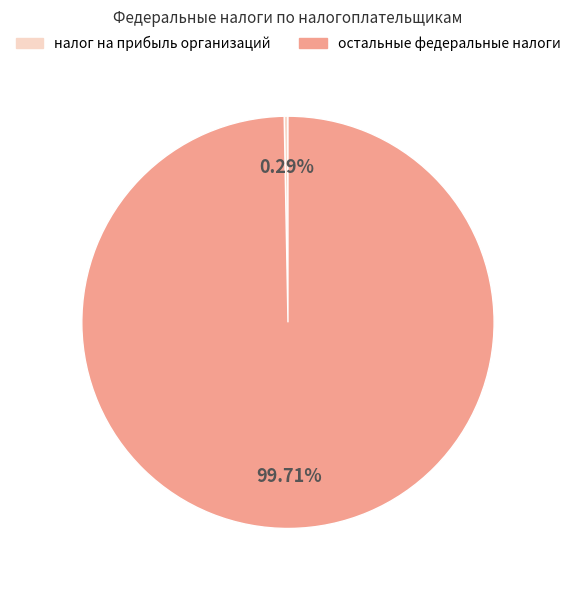

What is the ratio of the value at остальные федеральные налоги to the value at налог на прибыль организаций?

340.0